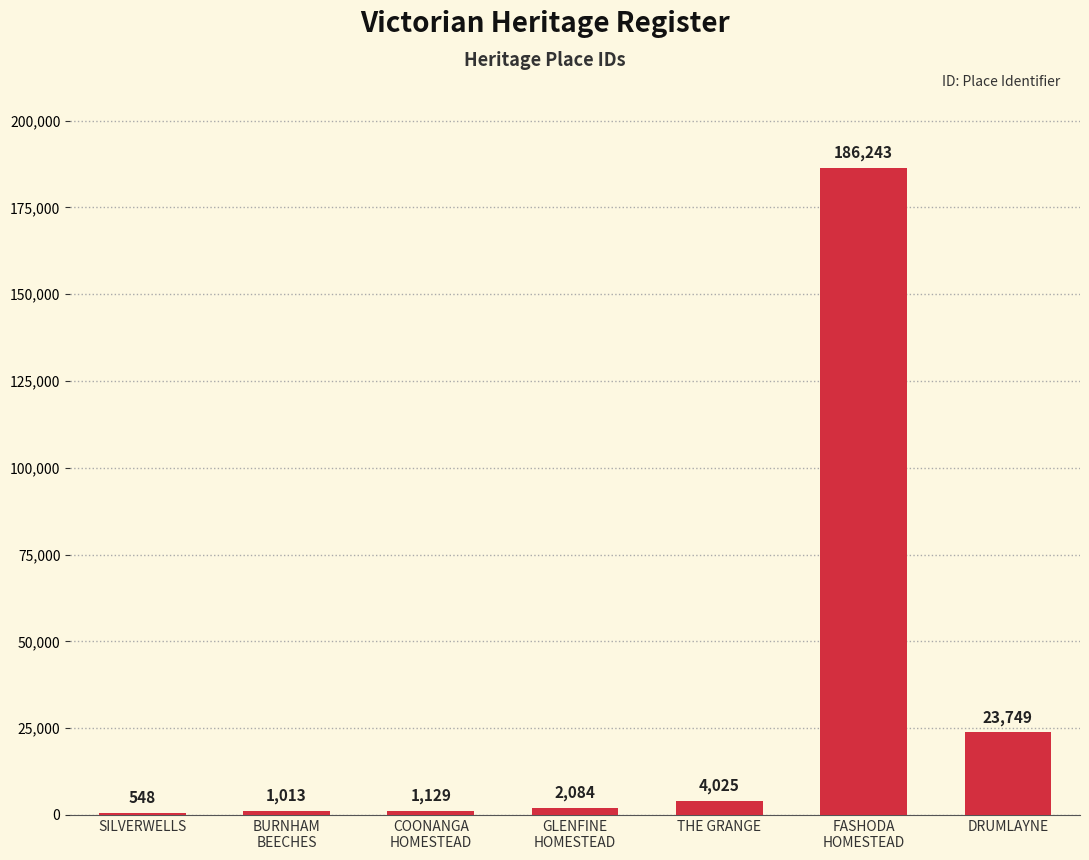

What is the sum of all values?

218791